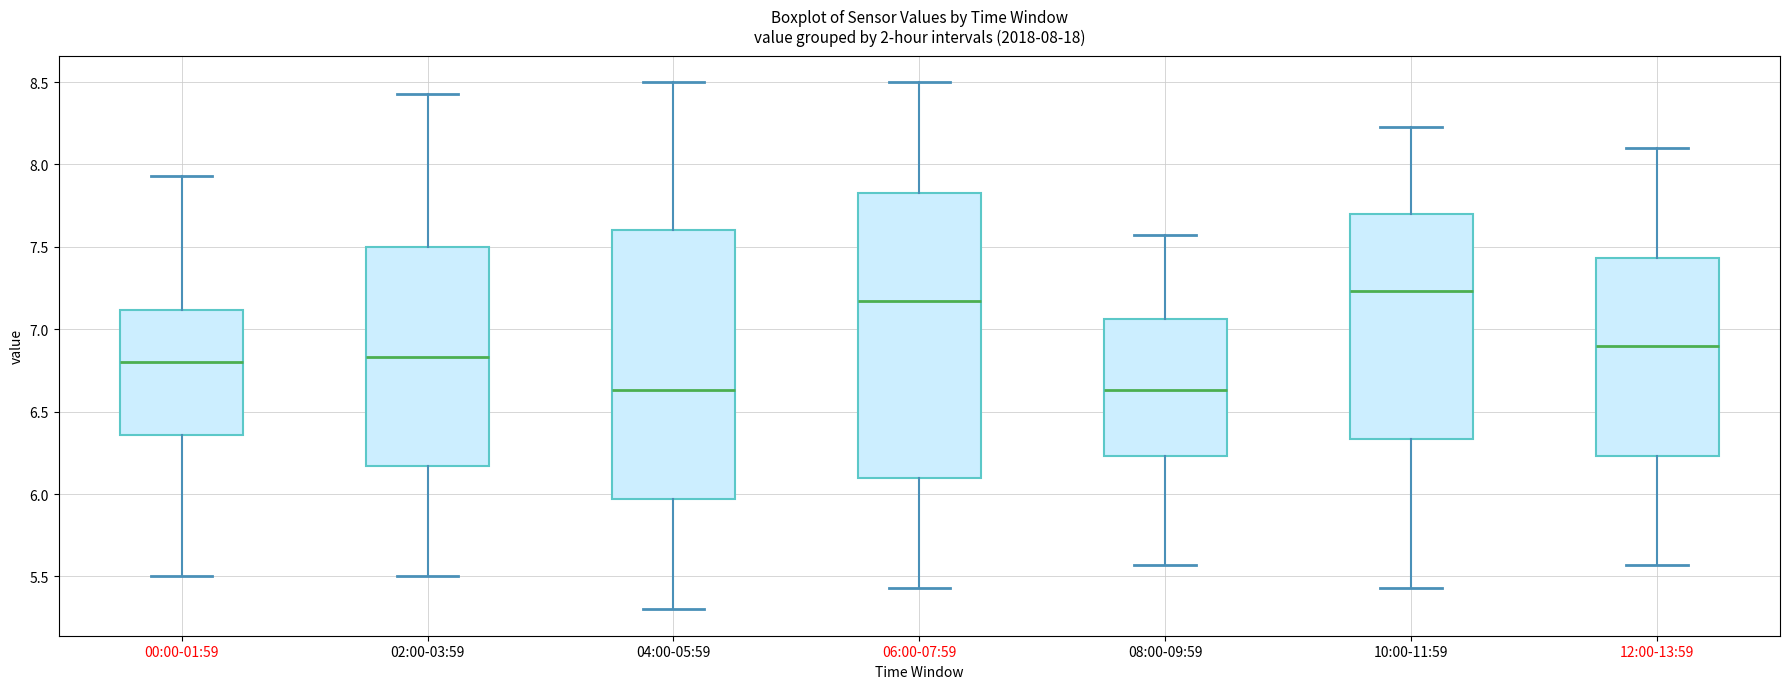

Comparing the boxes themselves (not the whiskers), which one is the tallest?

06:00-07:59